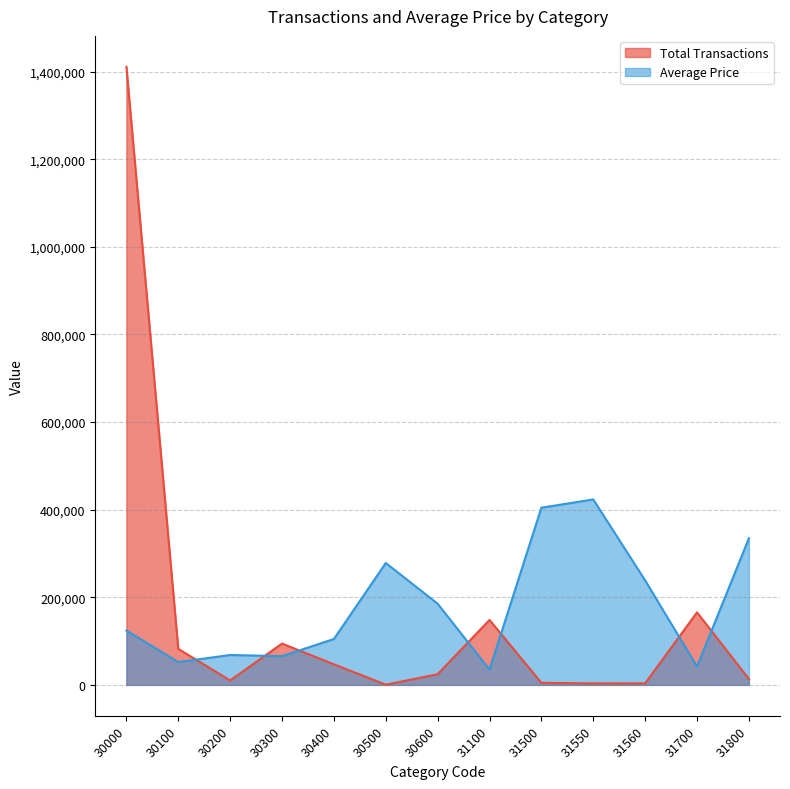

What is the value of the Average Price point at the 12th from the left?

41904.6